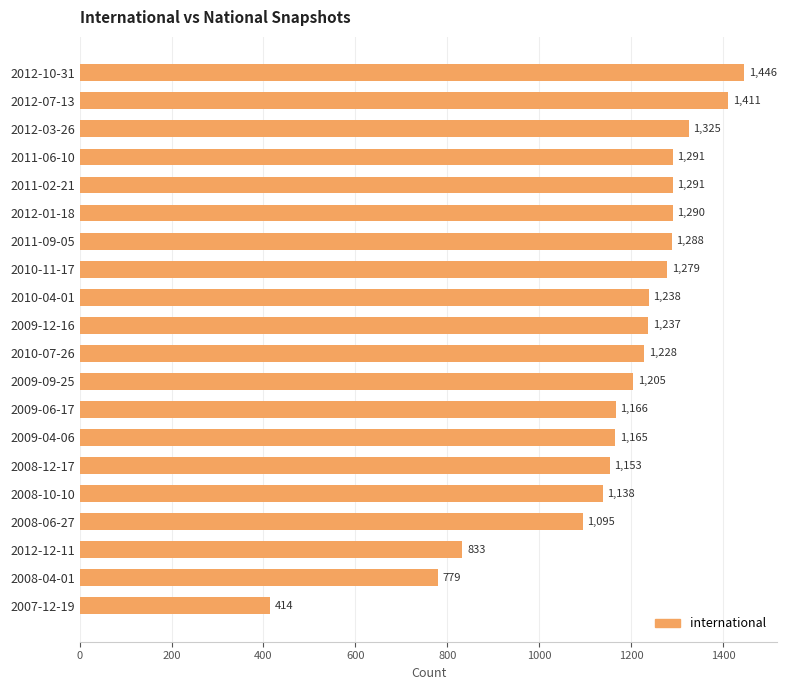

What is the change in value from 2009-04-06 to 2008-04-01?

-386